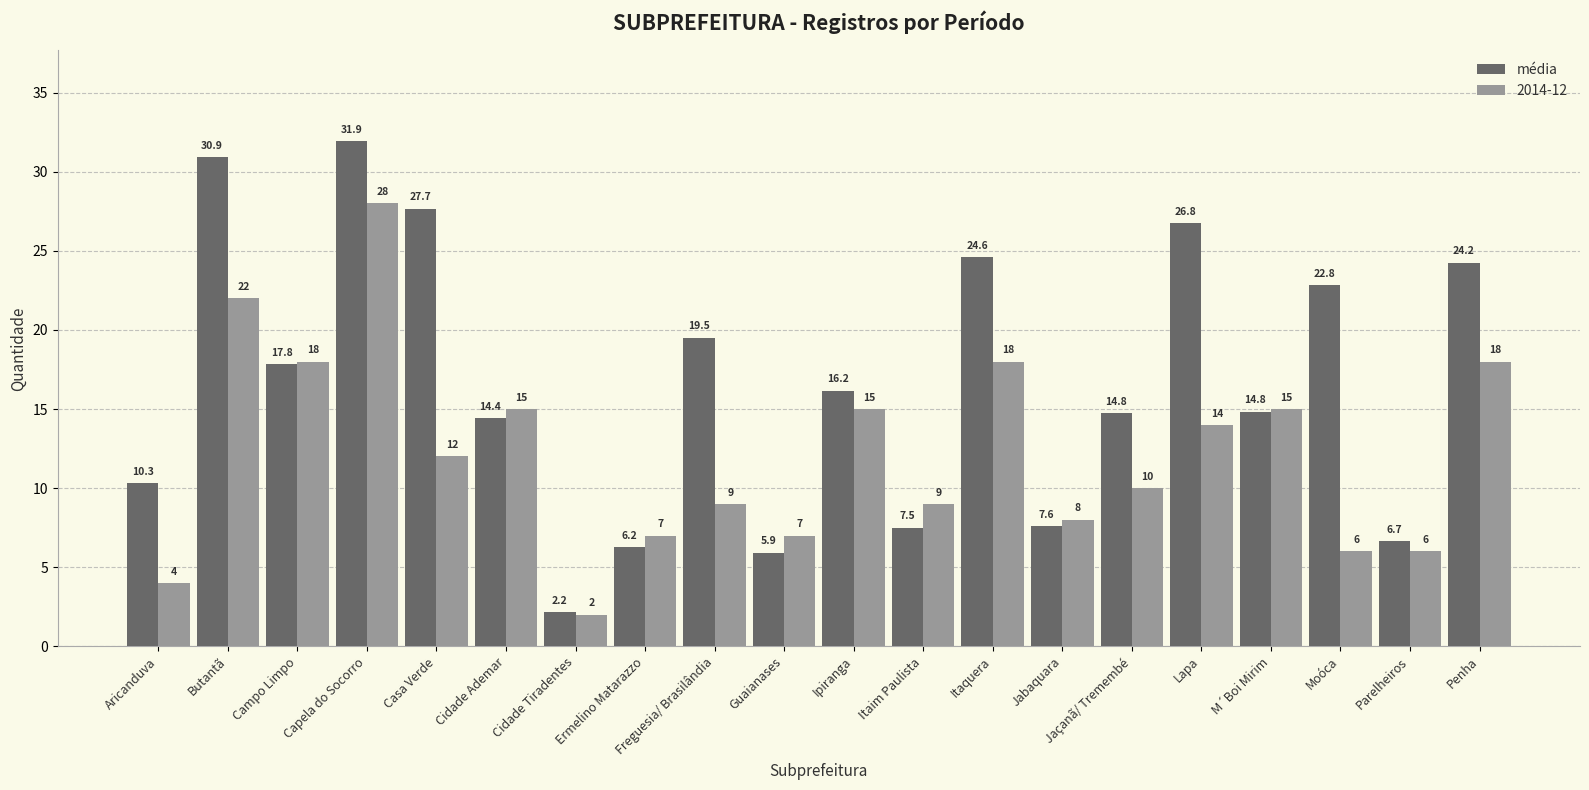

Rank the series at Itaquera from lowest to highest value.

2014-12, média